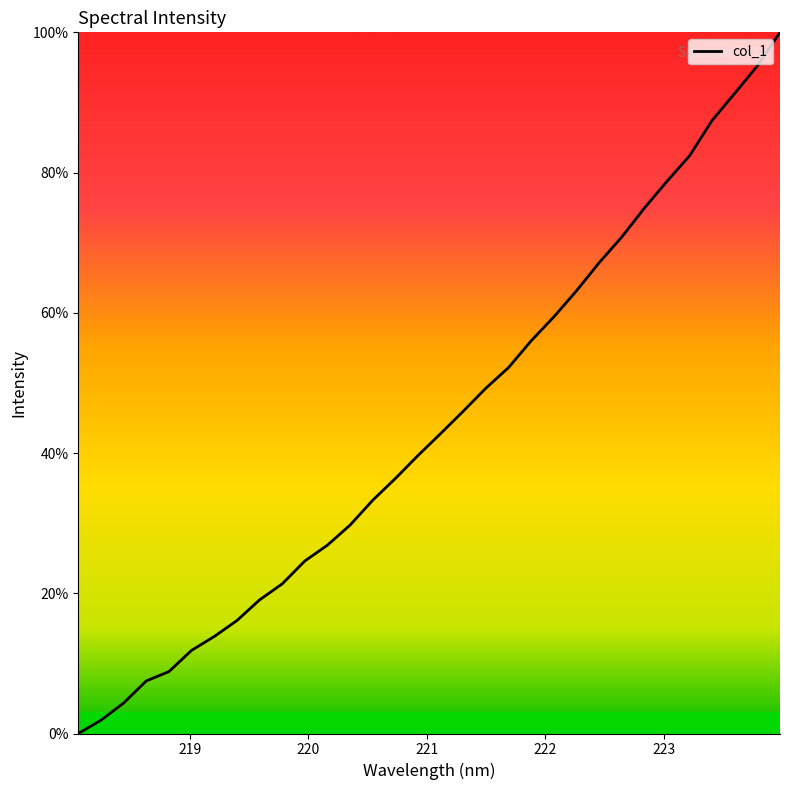

What is the greatest value displayed?

100.0